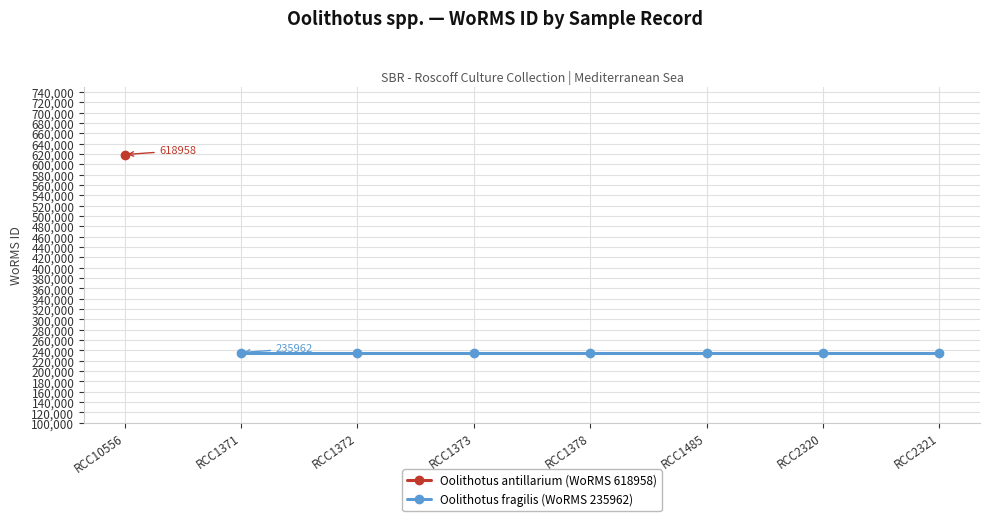

What are all the series names shown in the legend?

Oolithotus antillarium (WoRMS 618958), Oolithotus fragilis (WoRMS 235962)